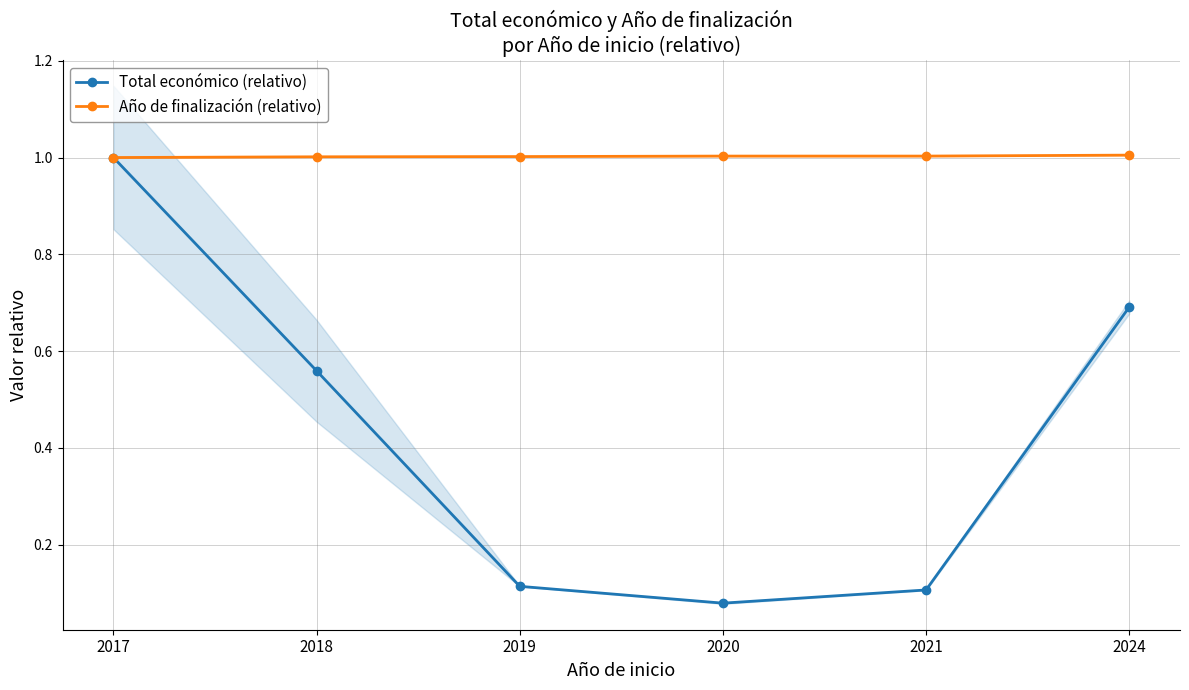

What is the value of the Total económico (relativo) point at the 5th from the left?

0.1